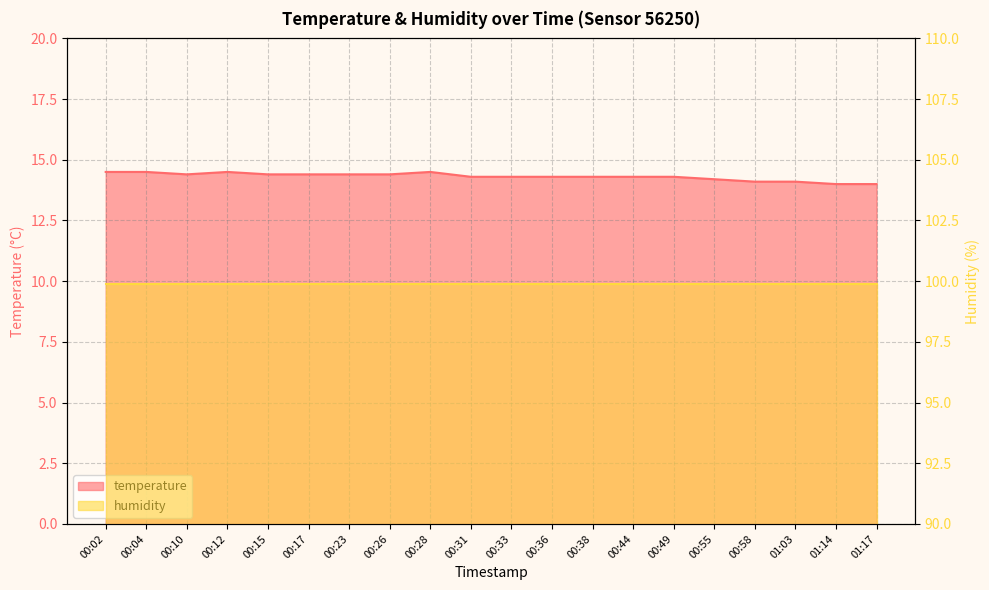

What value does the data have at 00:15?

14.4